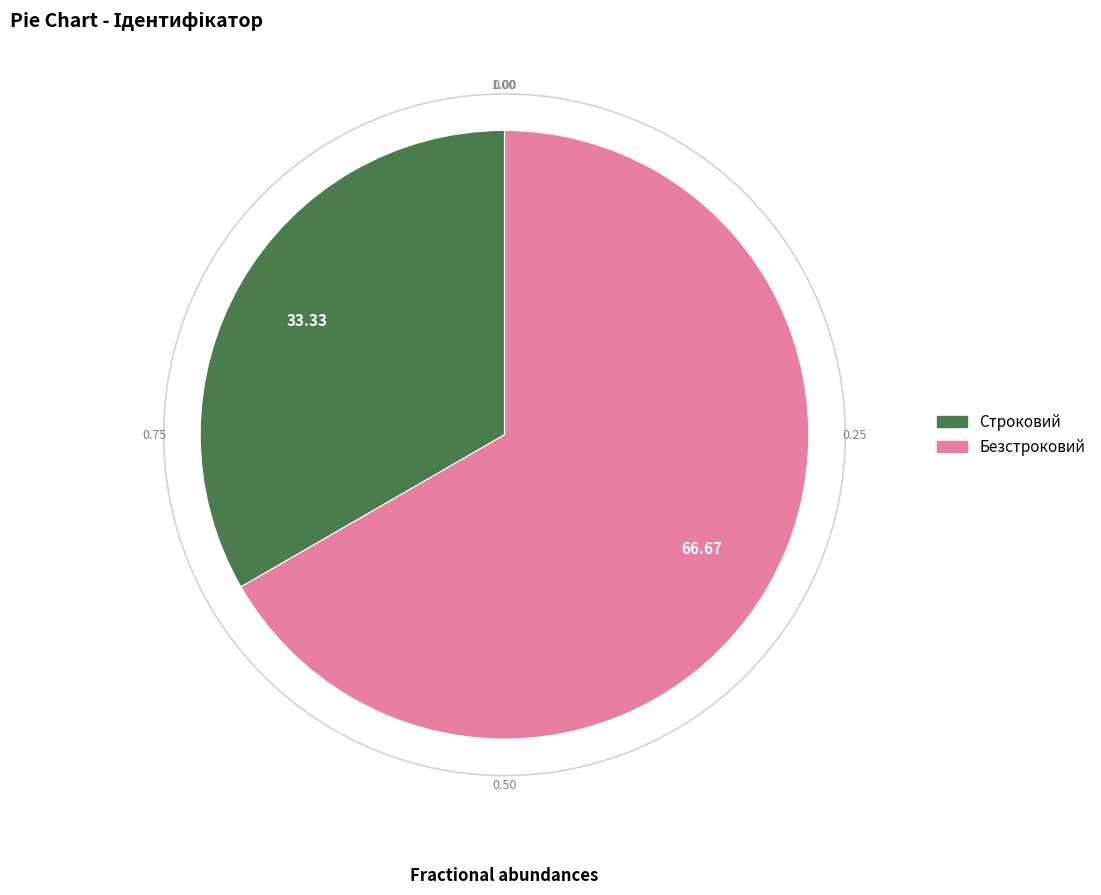

What is the smallest slice in the pie chart?

Строковий